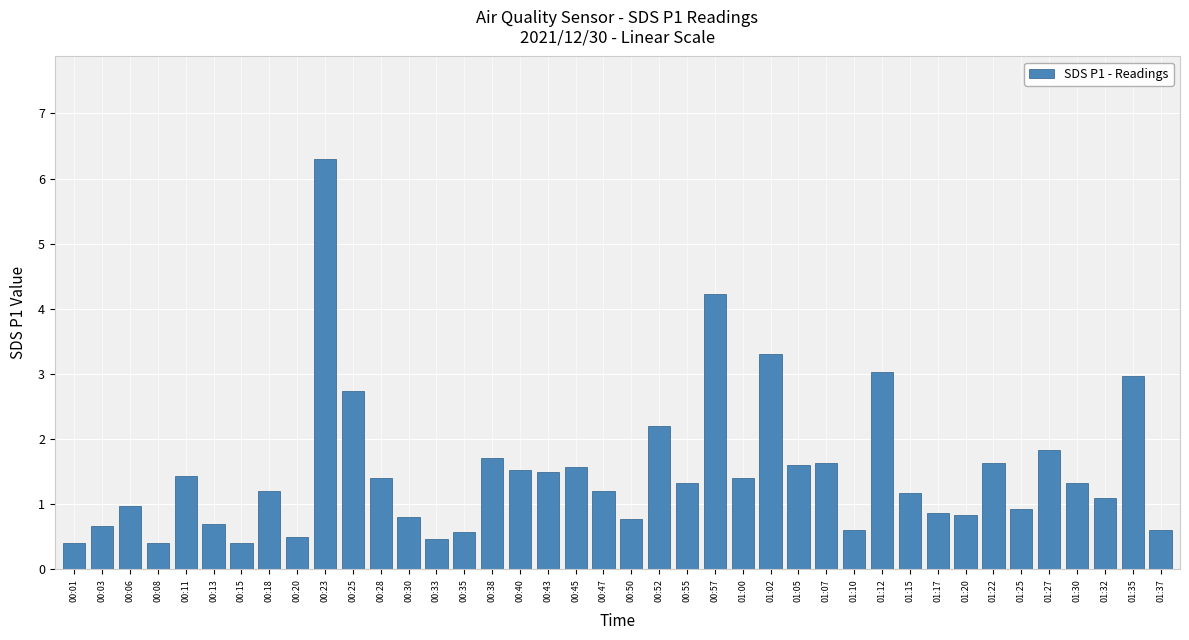

Reading left to right, list all the values displayed in this chart.

00:01=0.4	00:03=0.7	00:06=1.0	00:08=0.4	00:11=1.4	00:13=0.7	00:15=0.4	00:18=1.2	00:20=0.5	00:23=6.3	00:25=2.7	00:28=1.4	00:30=0.8	00:33=0.5	00:35=0.6	00:38=1.7	00:40=1.5	00:43=1.5	00:45=1.6	00:47=1.2	00:50=0.8	00:52=2.2	00:55=1.3	00:57=4.2	01:00=1.4	01:02=3.3	01:05=1.6	01:07=1.6	01:10=0.6	01:12=3.0	01:15=1.2	01:17=0.9	01:20=0.8	01:22=1.6	01:25=0.9	01:27=1.8	01:30=1.3	01:32=1.1	01:35=3.0	01:37=0.6